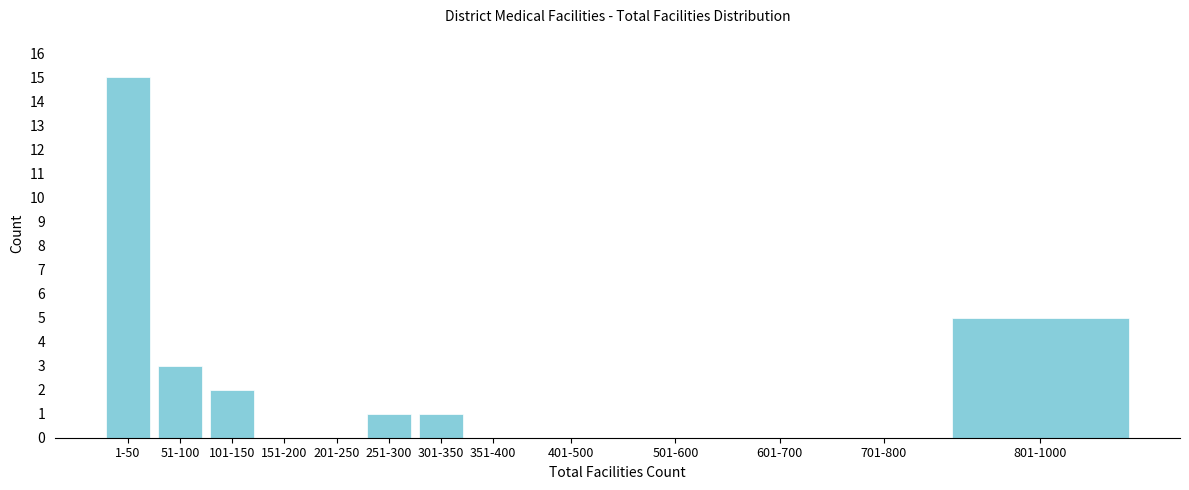

Reading left to right, transcribe all the data shown in this chart.

1-50=15	51-100=3	101-150=2	151-200=0	201-250=0	251-300=1	301-350=1	351-400=0	401-500=0	501-600=0	601-700=0	701-800=0	801-1000=5